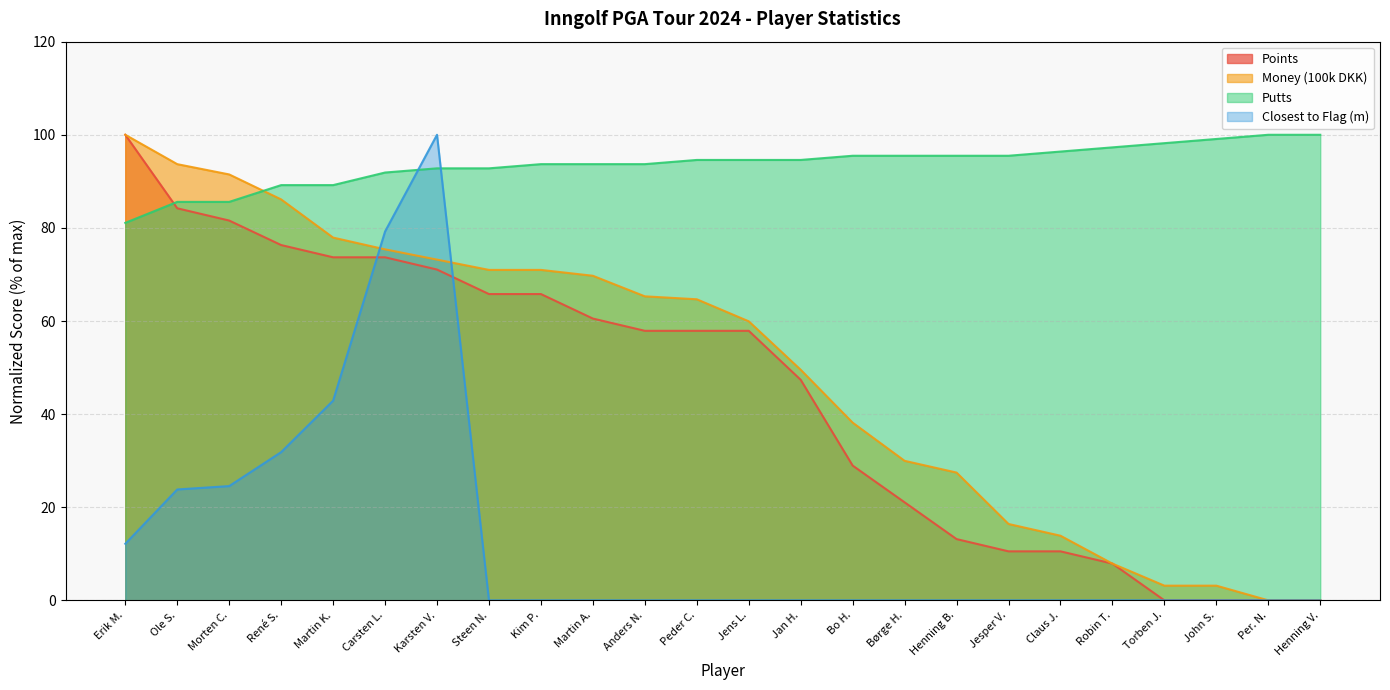

True or false: Money (100k DKK) and Closest to Flag (m) intersect in this chart.

True